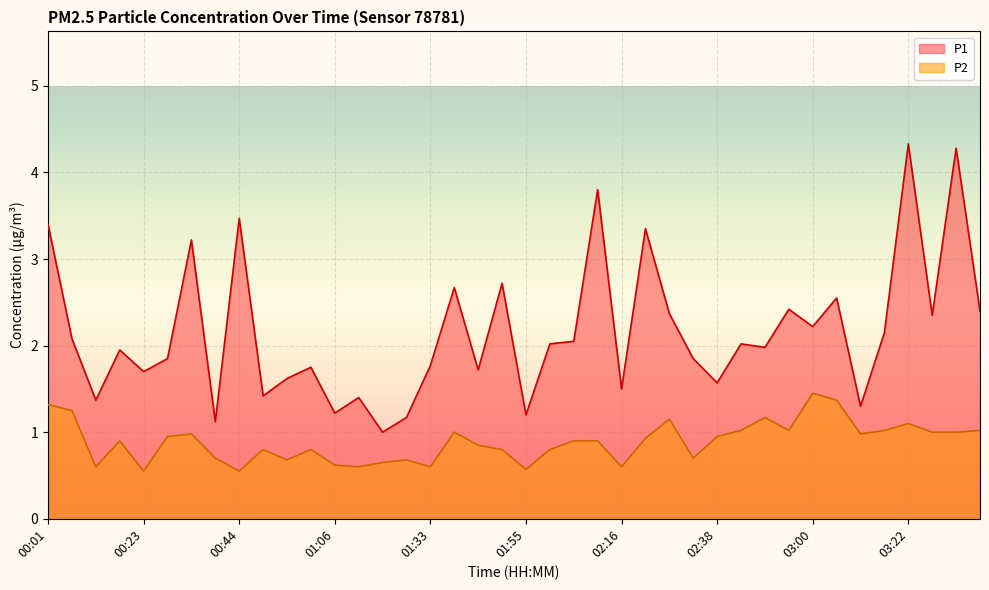

How many data points in P1 are less than 2?

20